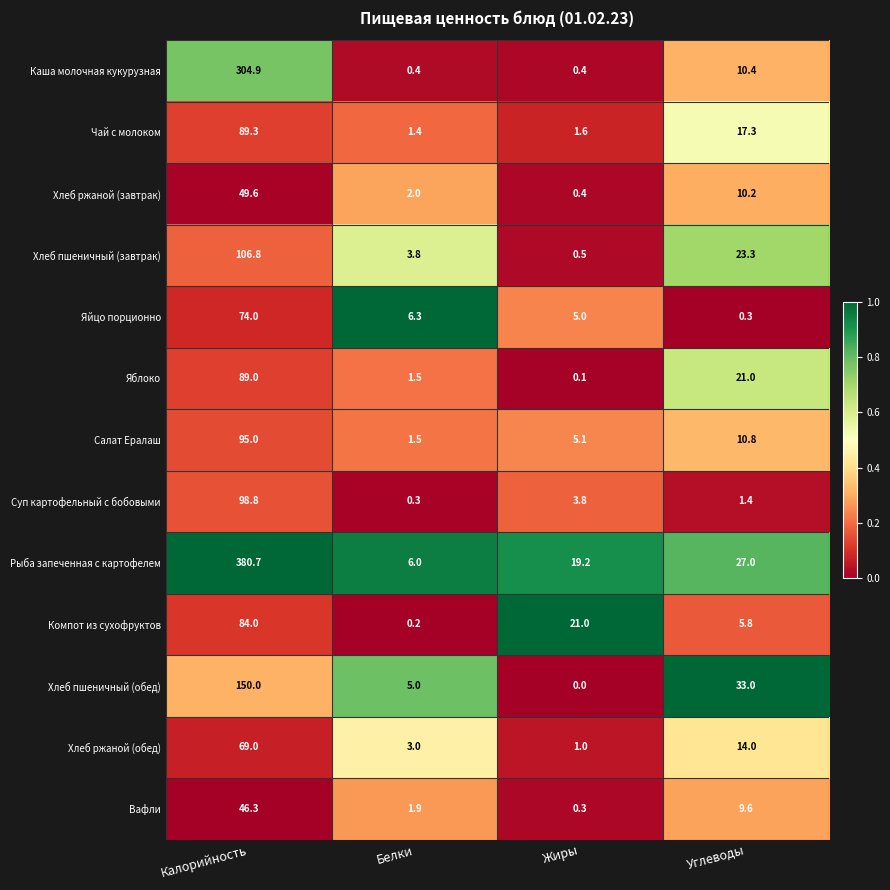

At Калорийность, list the series in order from largest to smallest.

Рыба запеченная с картофелем, Каша молочная кукурузная, Хлеб пшеничный (обед), Хлеб пшеничный (завтрак), Суп картофельный с бобовыми, Салат Ералаш, Чай с молоком, Яблоко, Компот из сухофруктов, Яйцо порционно, Хлеб ржаной (обед), Хлеб ржаной (завтрак), Вафли